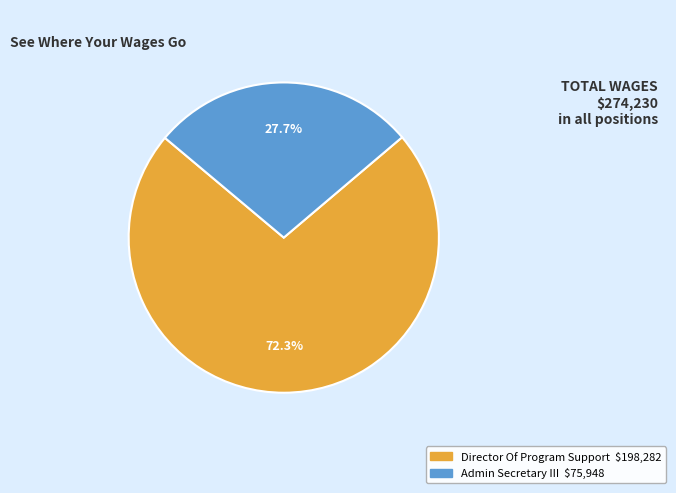

Is there any slice that represents more than half of the pie?

Yes